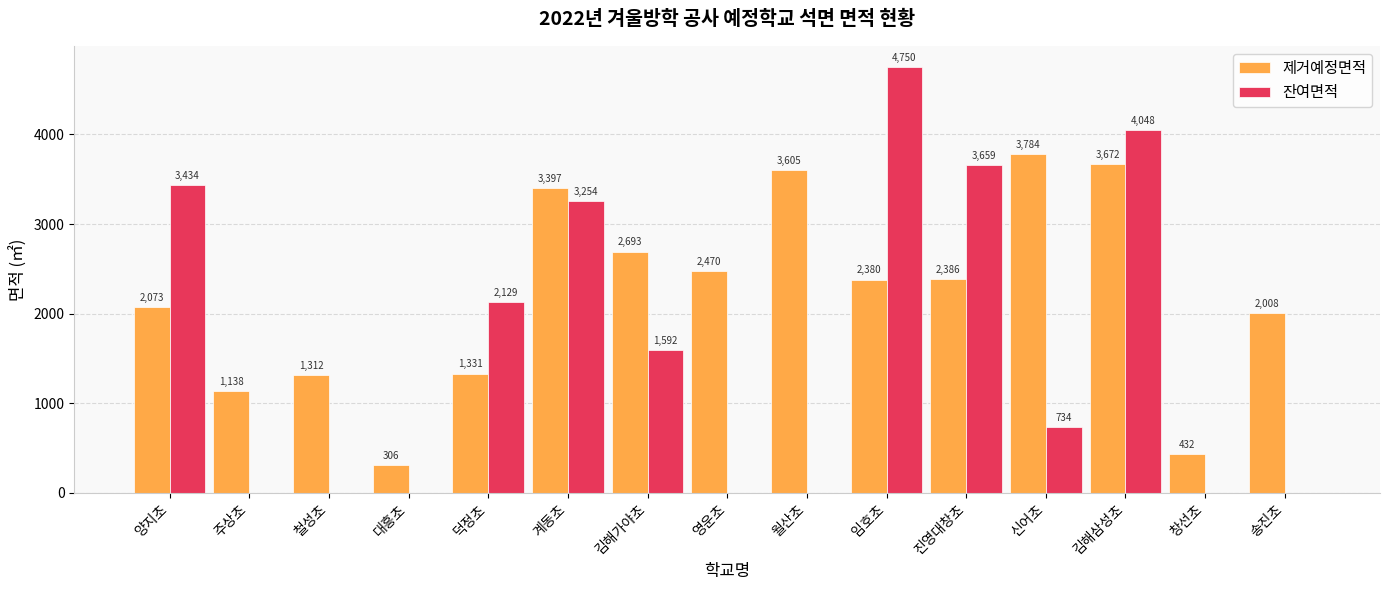

How many values in 잔여면적 are above zero?

8